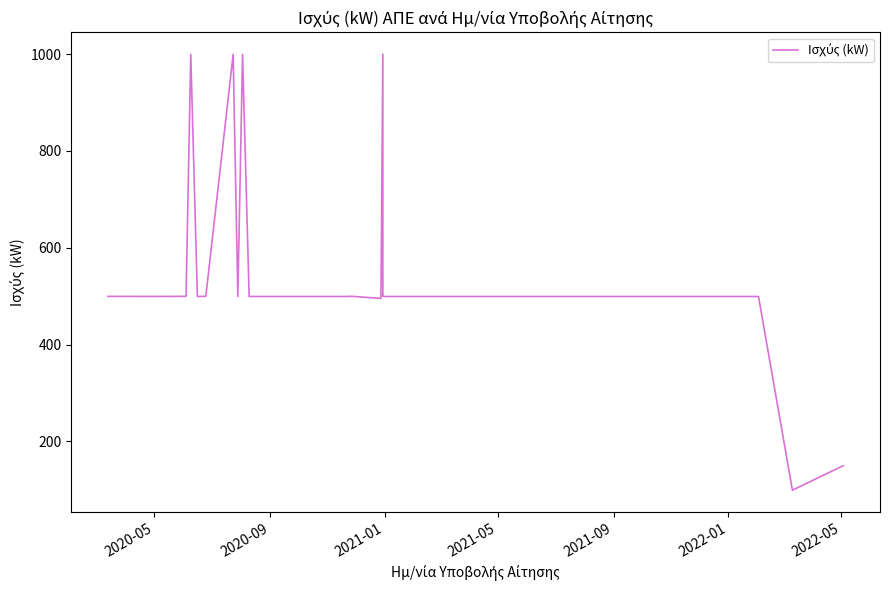

What is the difference between the maximum and minimum values?

900.5